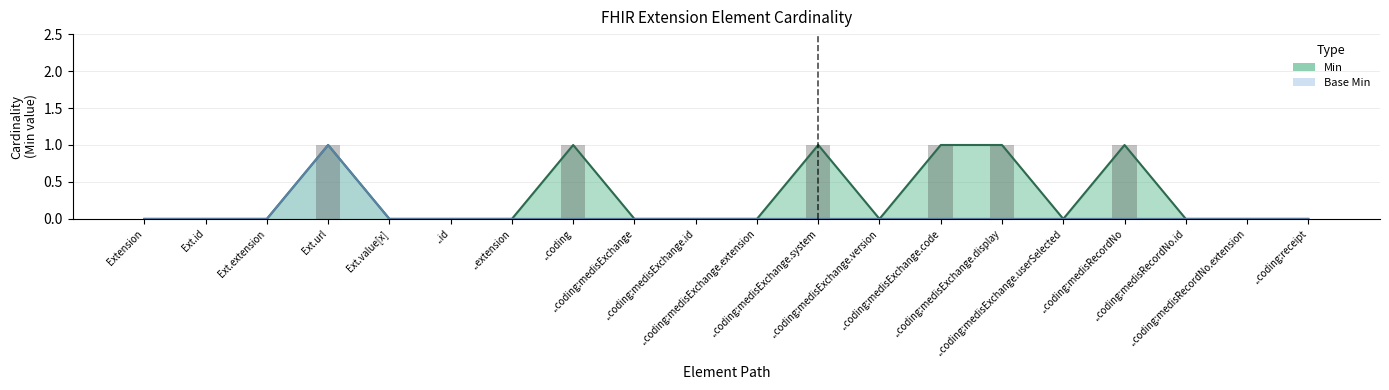

The Base Min series shows 0 at ..coding:medisExchange.system. True or false?

True